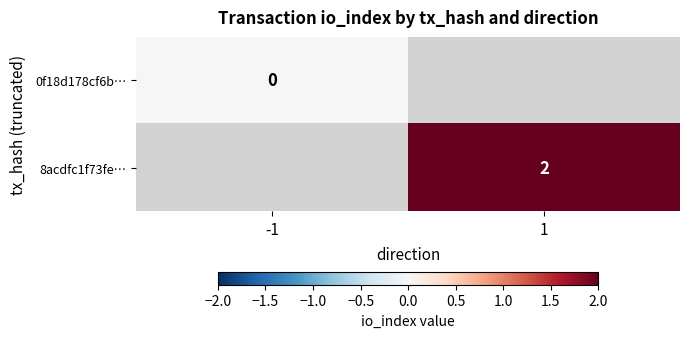

The 8acdfc1f73fe… series shows 3 at 1. True or false?

False